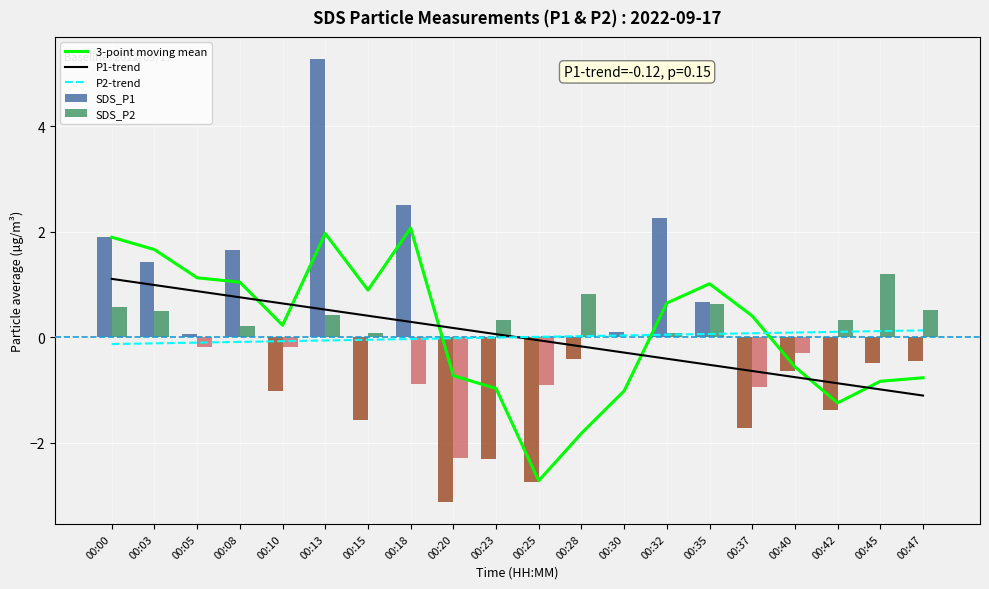

Is it true that SDS_P2 equals 0.3 at 00:08?

False